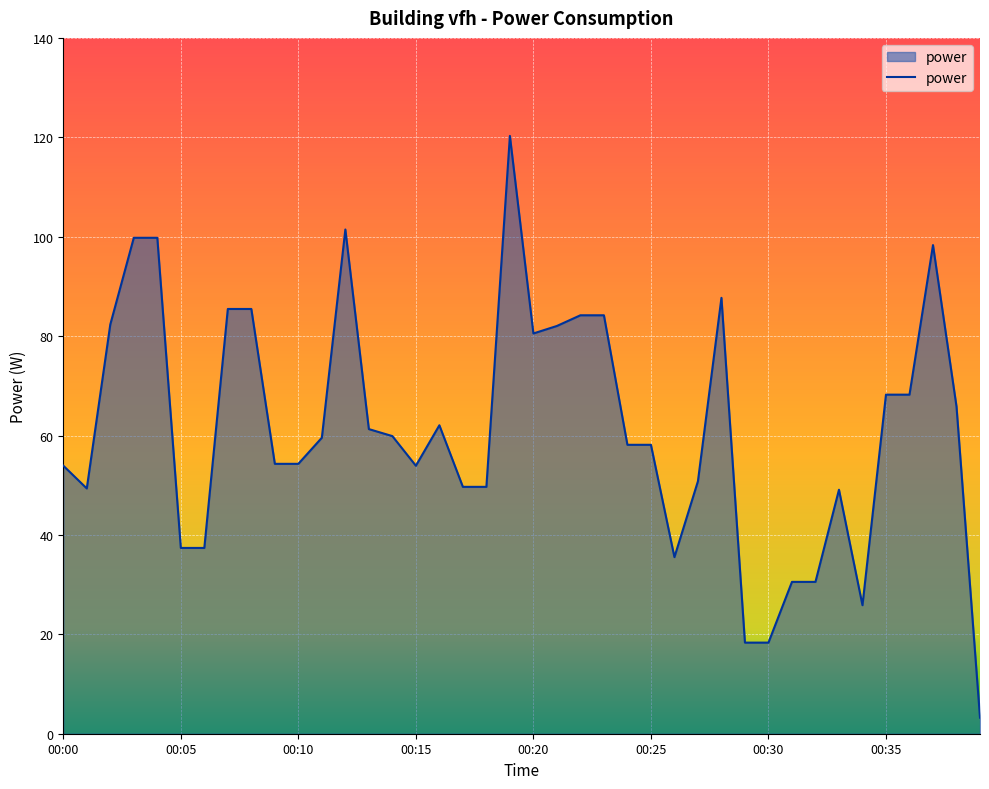

What is the smallest value displayed?

3.2